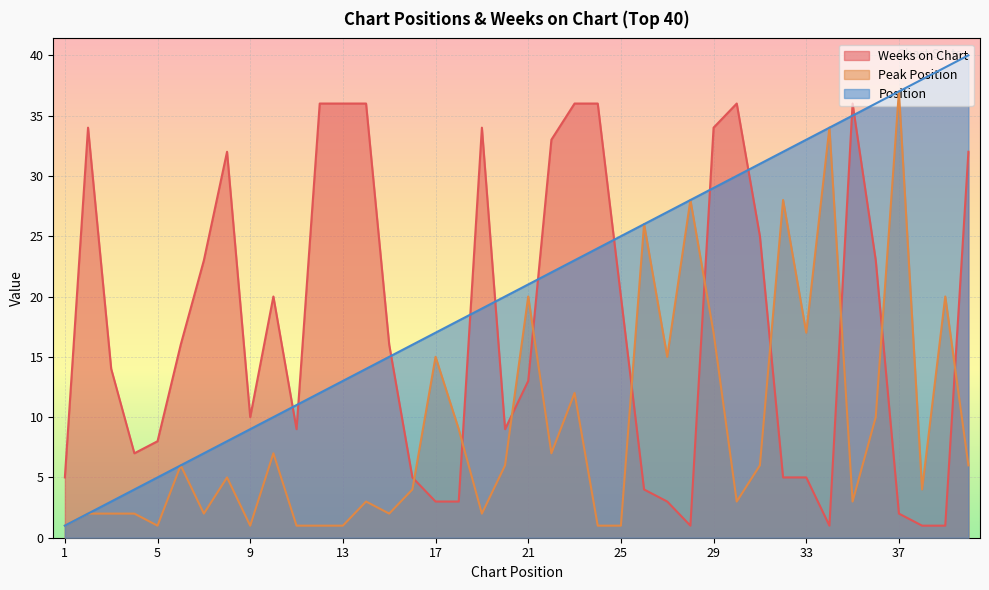

What is the sum of the Weeks on Chart values at 25 and 20?

29